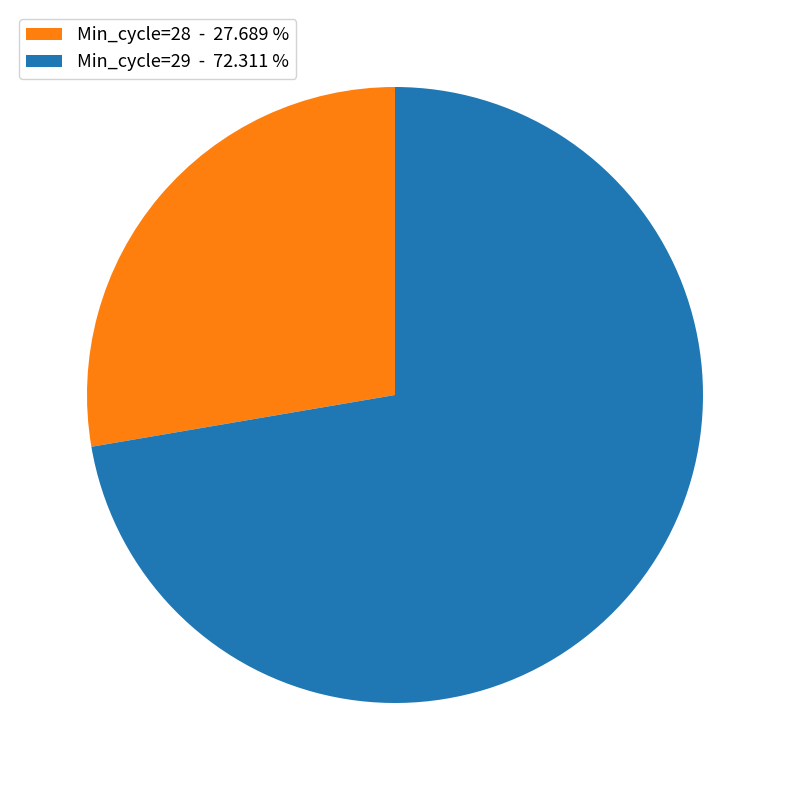

Combined, do Min_cycle=28 - 27.689 % and Min_cycle=29 - 72.311 % account for over 50%?

Yes